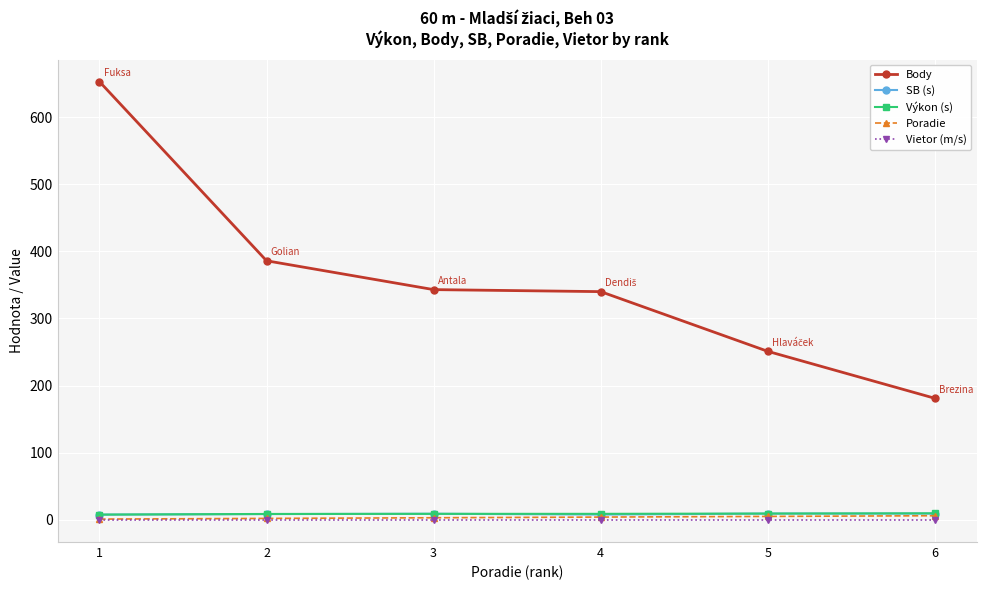

How many distinct data groups are displayed?

5